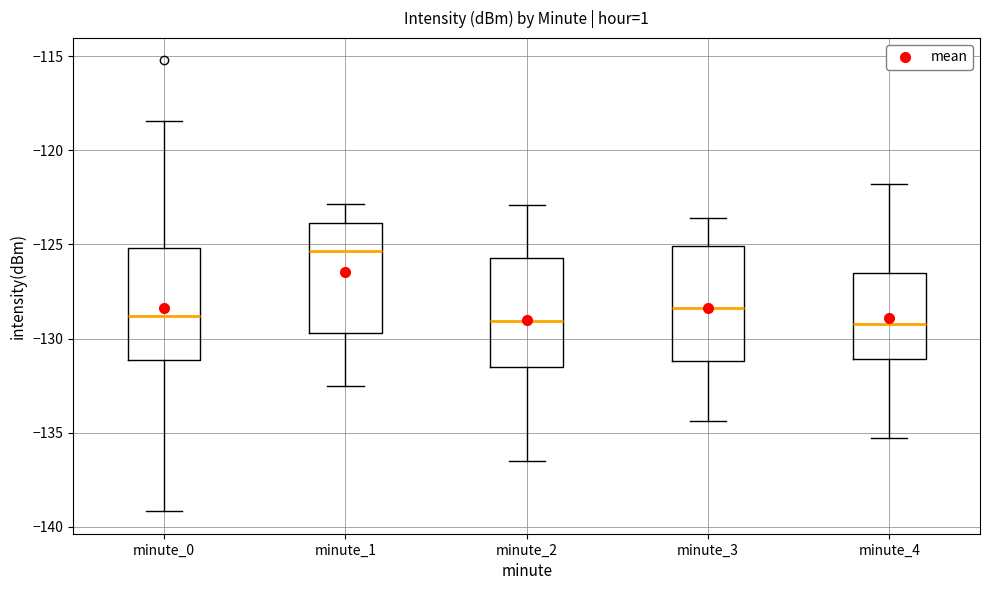

Which box's median line is the highest?

minute_1